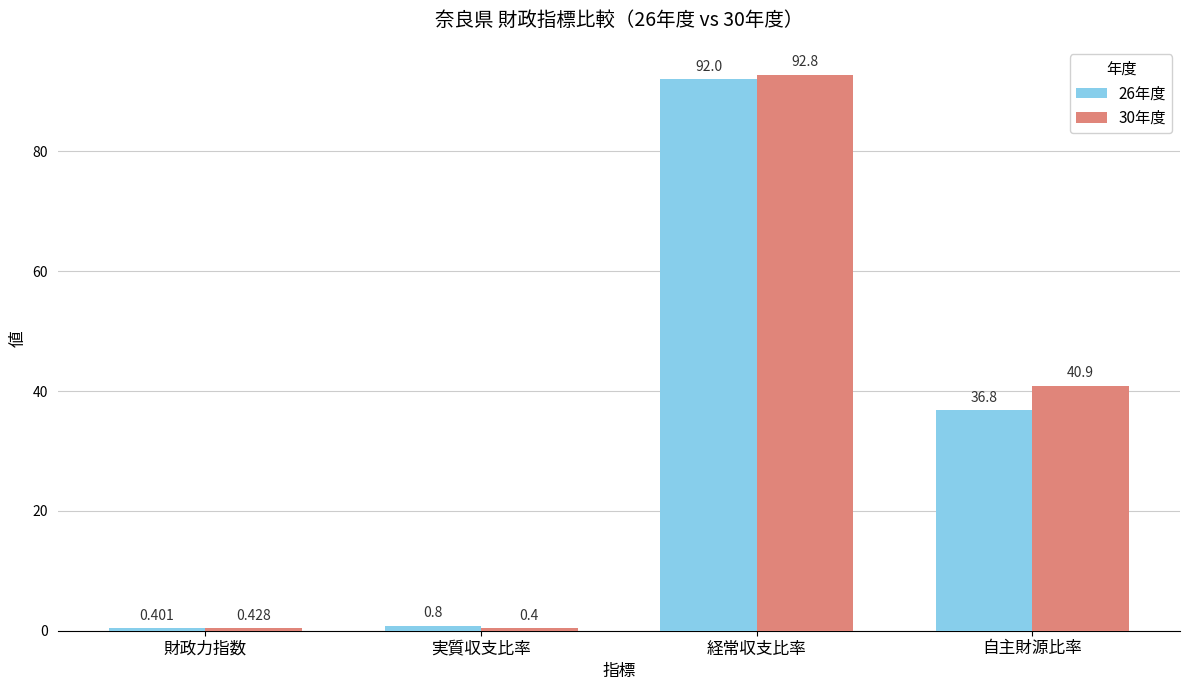

Rank the series at 経常収支比率 from lowest to highest value.

26年度, 30年度